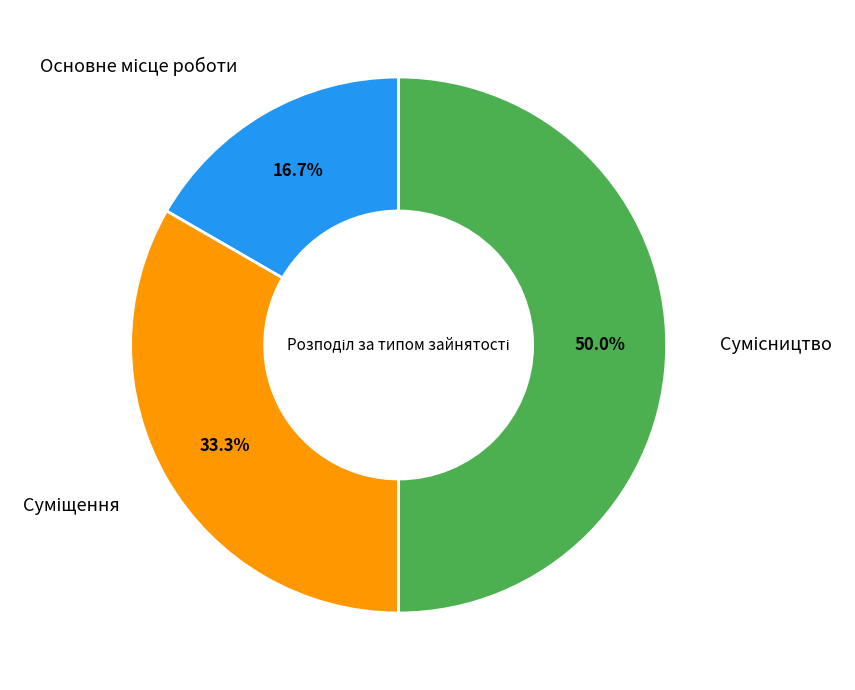

Rank the categories by value from highest to lowest.

Сумісництво, Суміщення, Основне місце роботи